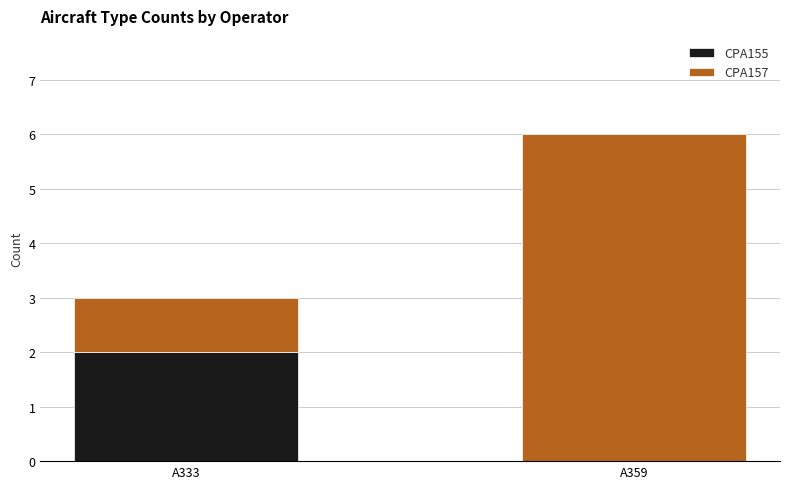

At which category is the sum across all series the highest?

A359